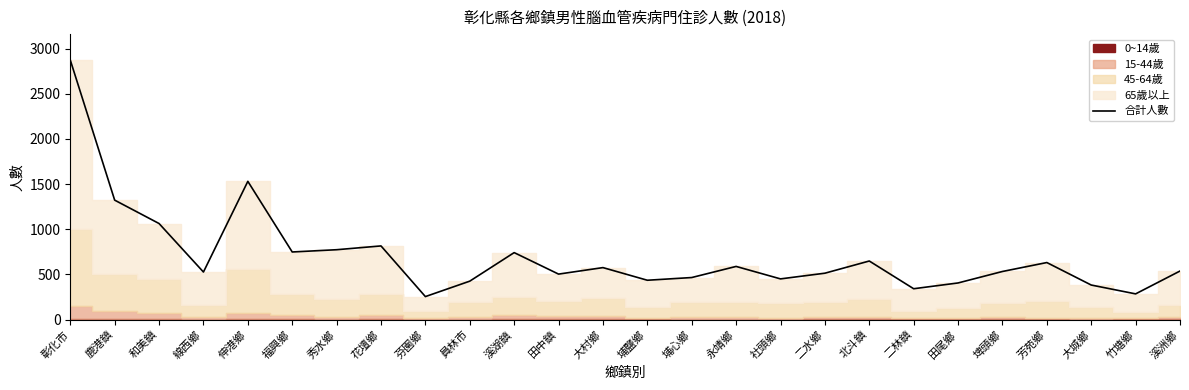

At which category does the data reach its first local valley?

線西鄉